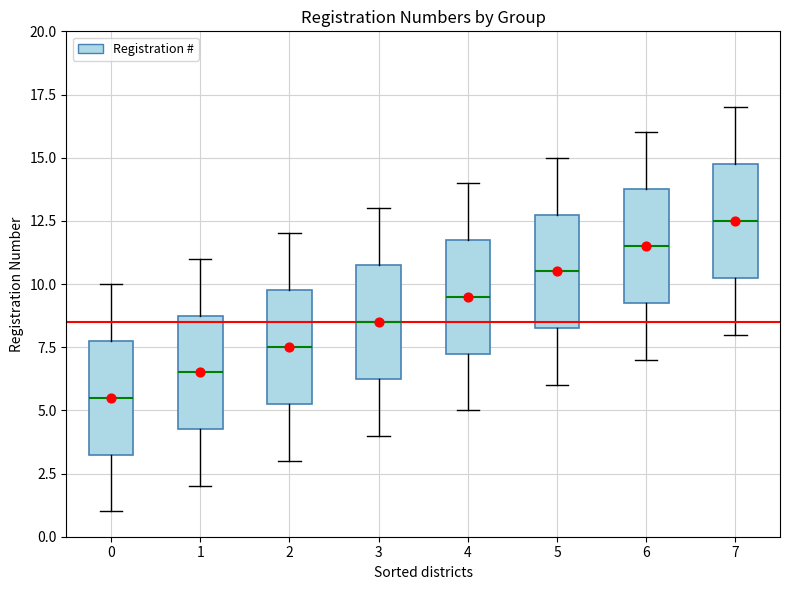

Reading left to right, read every box against the y-axis: the position of its median line, the range the box covers, and the ends of its whiskers. The values are not printed on the chart, so give them approximately, as read against the axis.

0: median 5.5, box 3.5 to 8.0, whiskers 1.0 to 10.0
1: median 6.5, box 4.5 to 9.0, whiskers 2.0 to 11.0
2: median 7.5, box 5.5 to 10.0, whiskers 3.0 to 12.0
3: median 8.5, box 6.5 to 11.0, whiskers 4.0 to 13.0
4: median 9.5, box 7.5 to 12.0, whiskers 5.0 to 14.0
5: median 10.5, box 8.5 to 13.0, whiskers 6.0 to 15.0
6: median 11.5, box 9.5 to 14.0, whiskers 7.0 to 16.0
7: median 12.5, box 10.5 to 15.0, whiskers 8.0 to 17.0